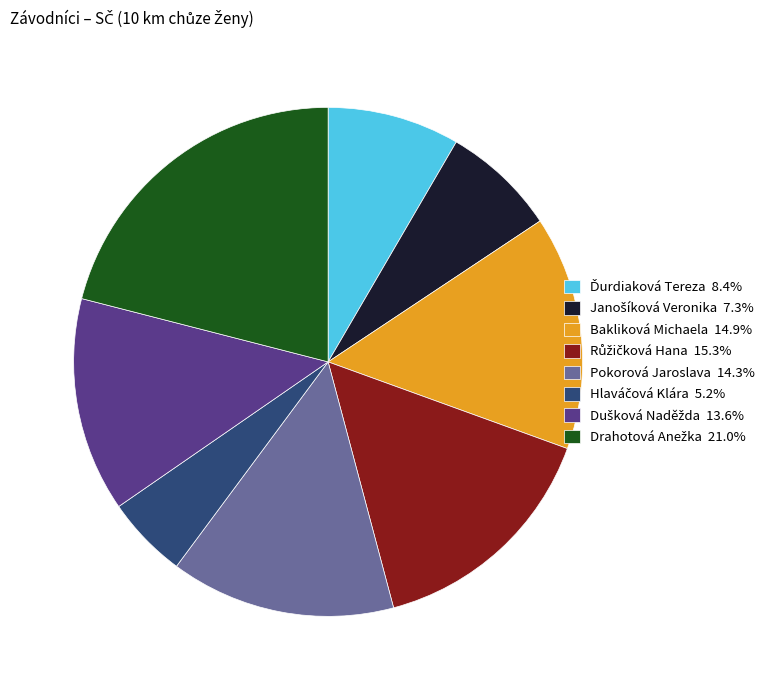

Does Bakliková Michaela account for over 50% of the chart?

No